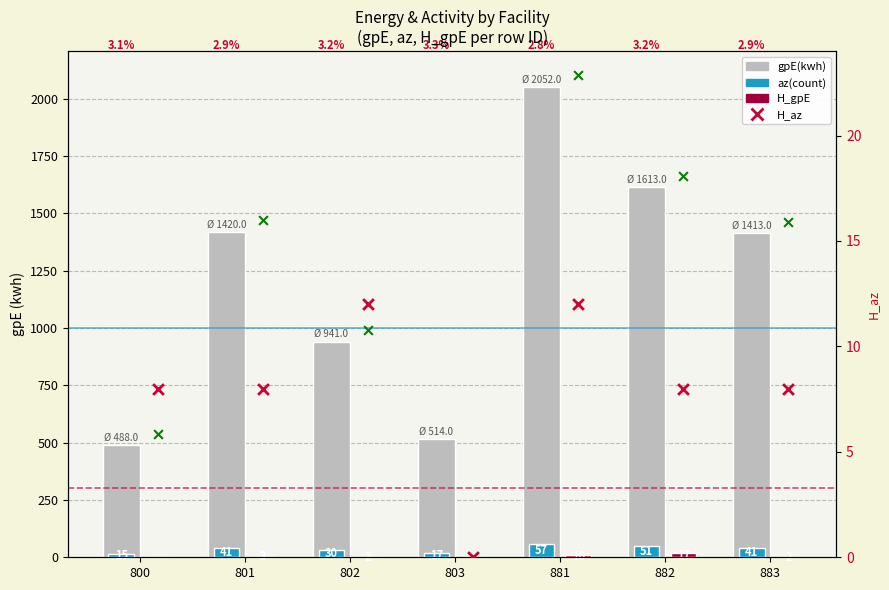

What are all the series names shown in the legend?

gpE(kwh), az(count), H_gpE, H_az